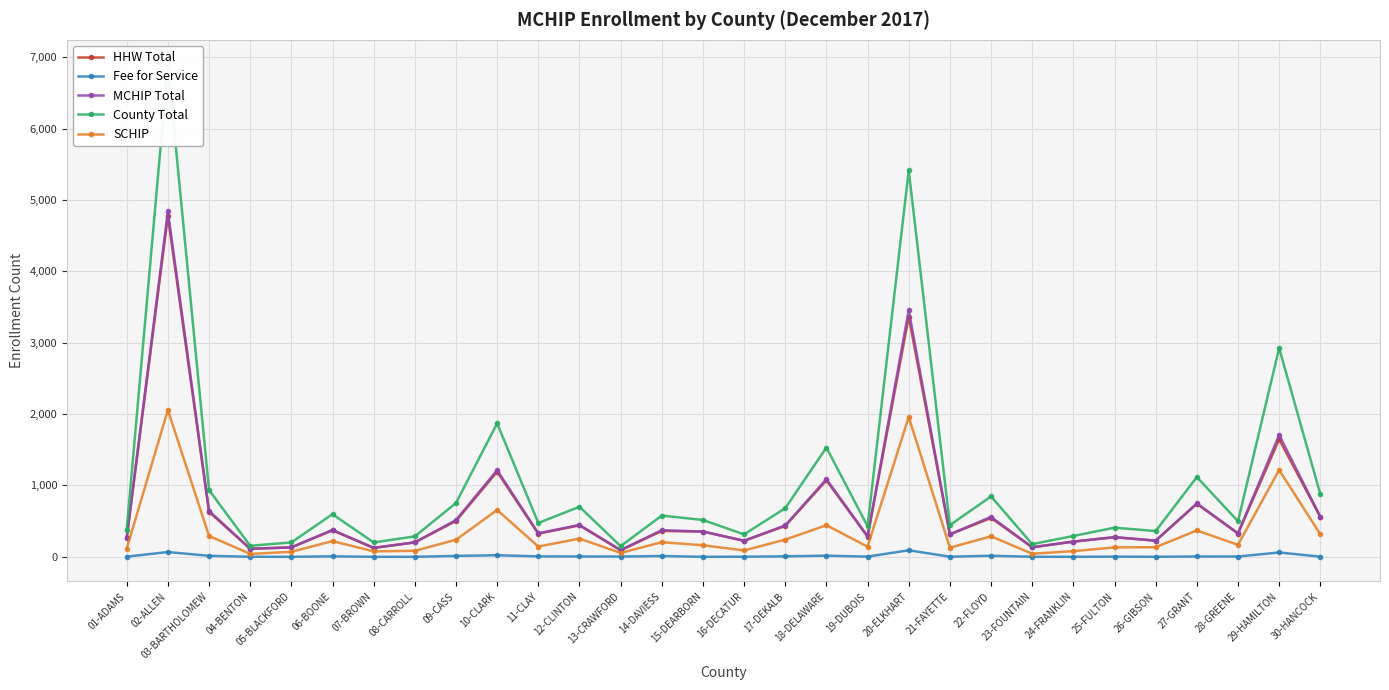

Is the value of Fee for Service at 19-DUBOIS greater than the value of MCHIP Total at 11-CLAY?

No